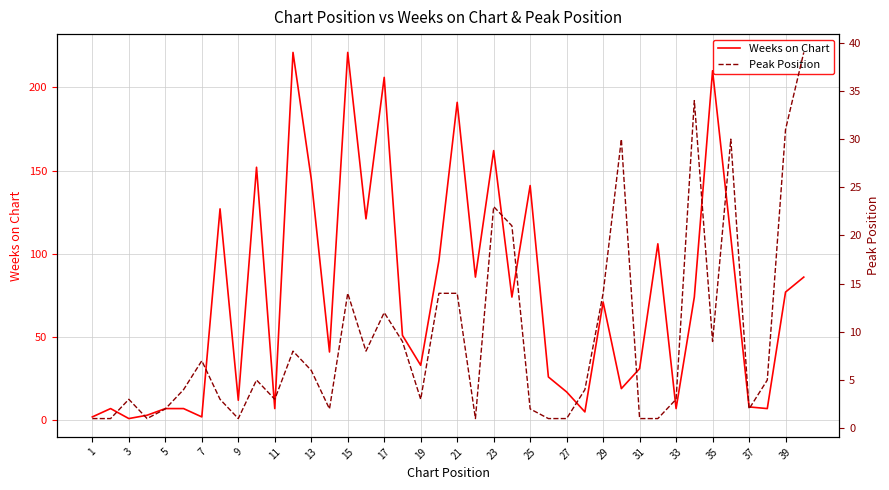

What is the total value across all series at 23?

229